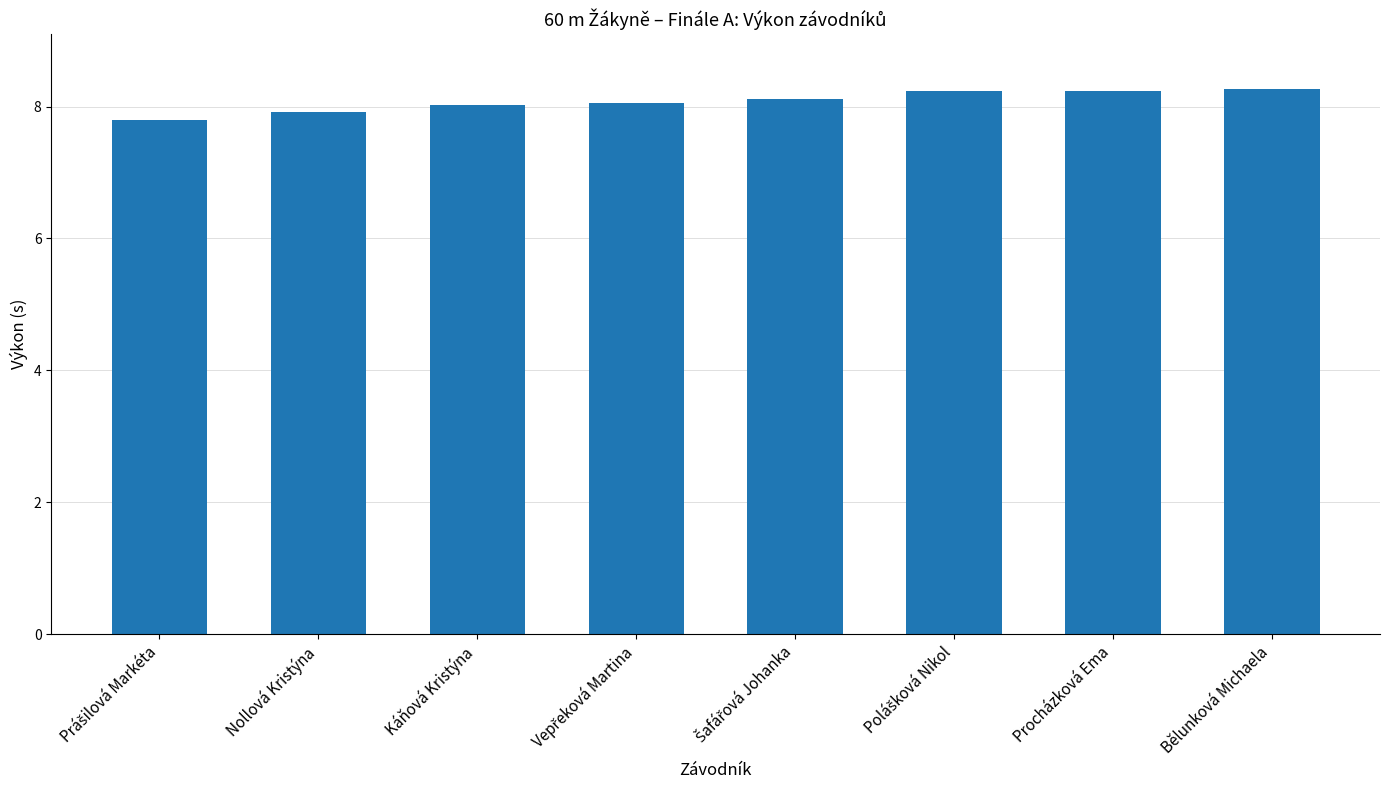

What is the value of the 5th bar from the left?

8.1